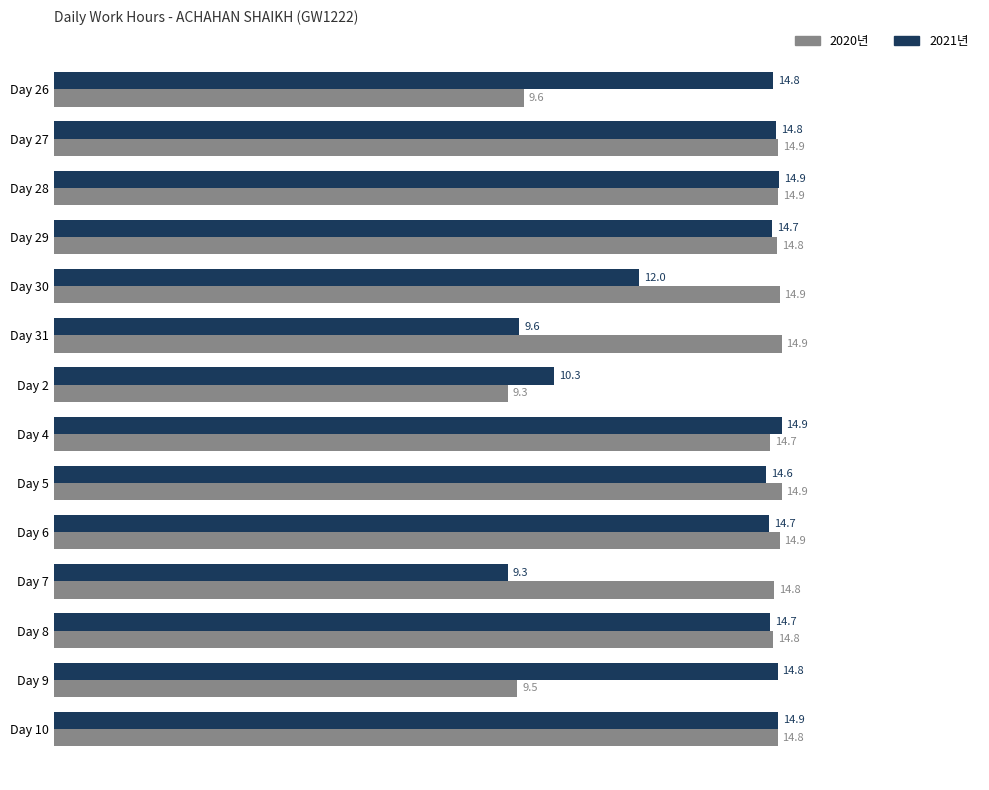

Which series changed the most between Day 26 and Day 4?

2020년